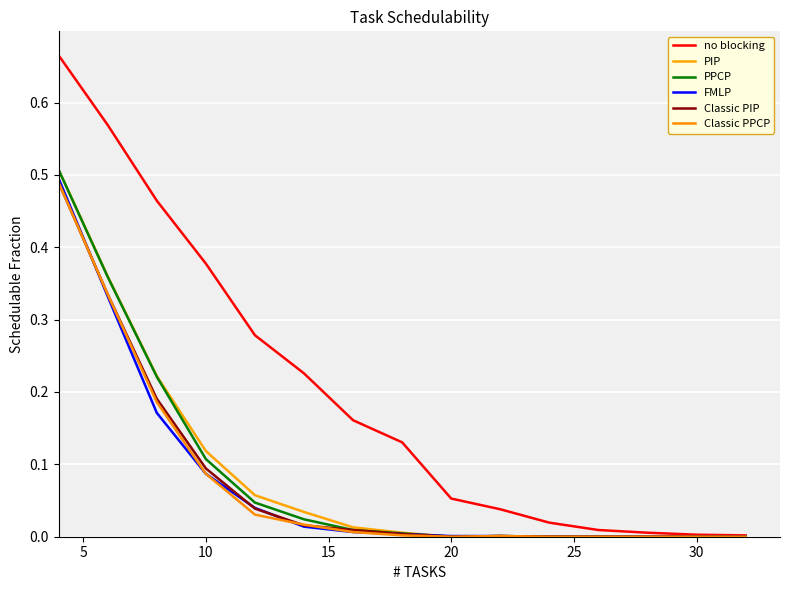

What is the difference between the maximum and minimum values in the no blocking series?

0.7